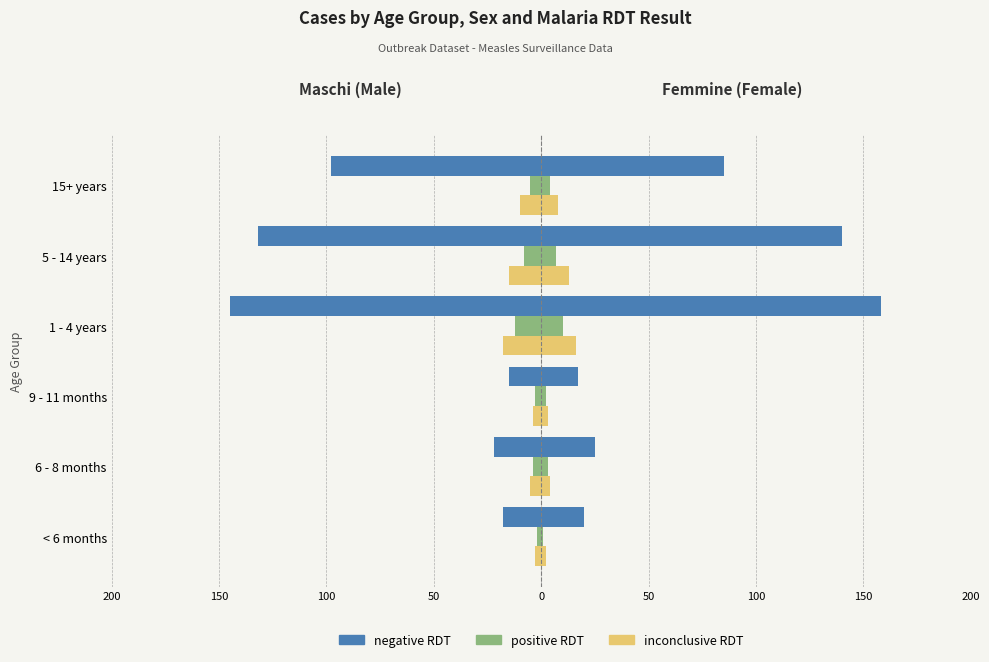

How many values in the negative series are below -22?

3